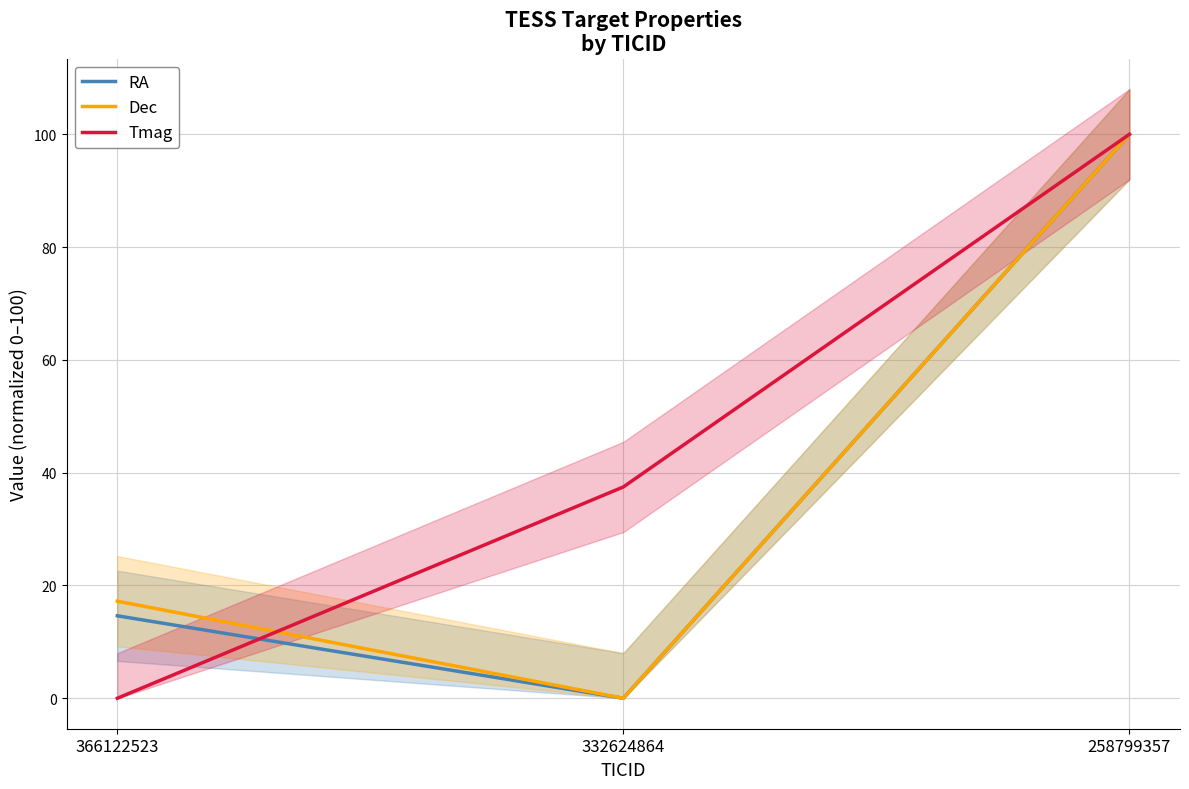

Between 366122523 and 258799357, which series saw the biggest shift?

Tmag